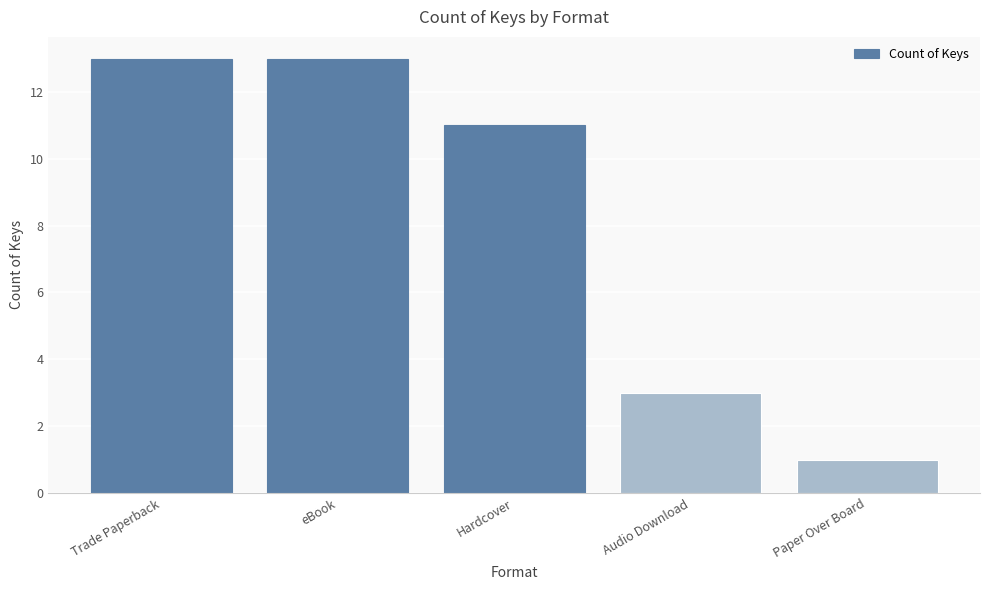

Does the chart contain any negative values?

No